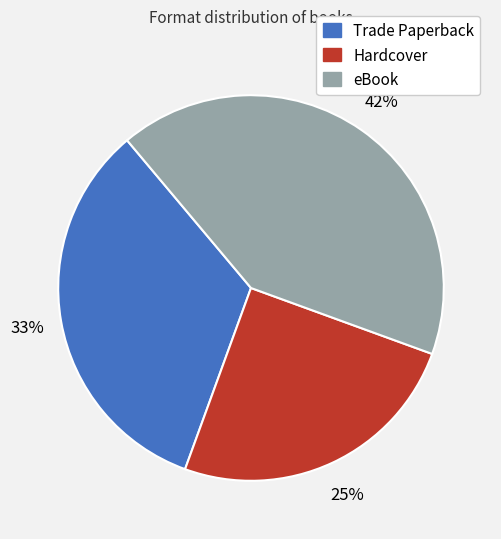

Rank the categories by value from highest to lowest.

eBook, Trade Paperback, Hardcover